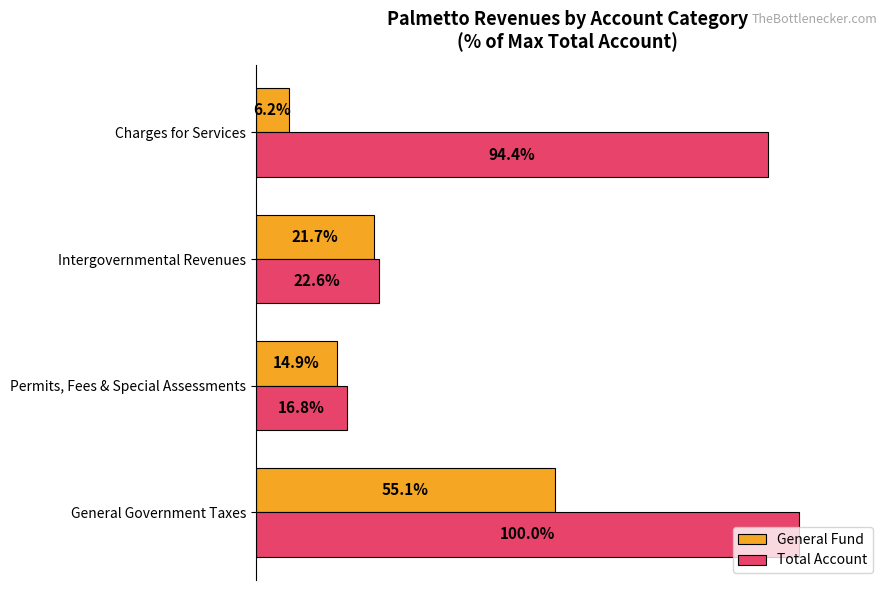

At which label is General Fund closest to 30?

Intergovernmental Revenues